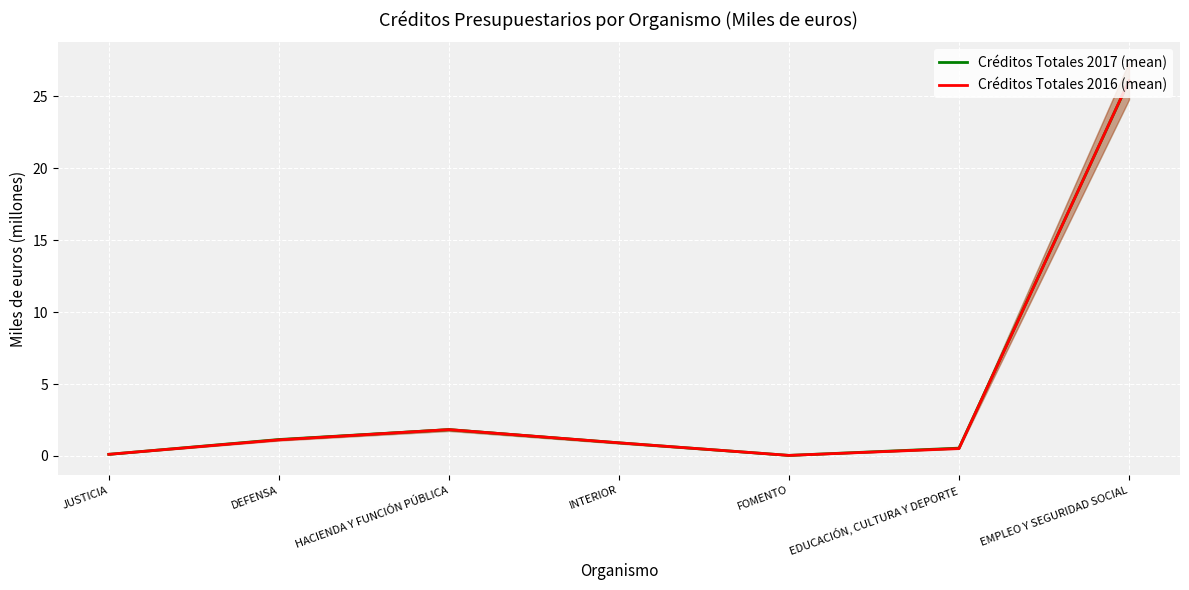

What is the average value of the Créditos Totales 2017 (mean) series?

4.4